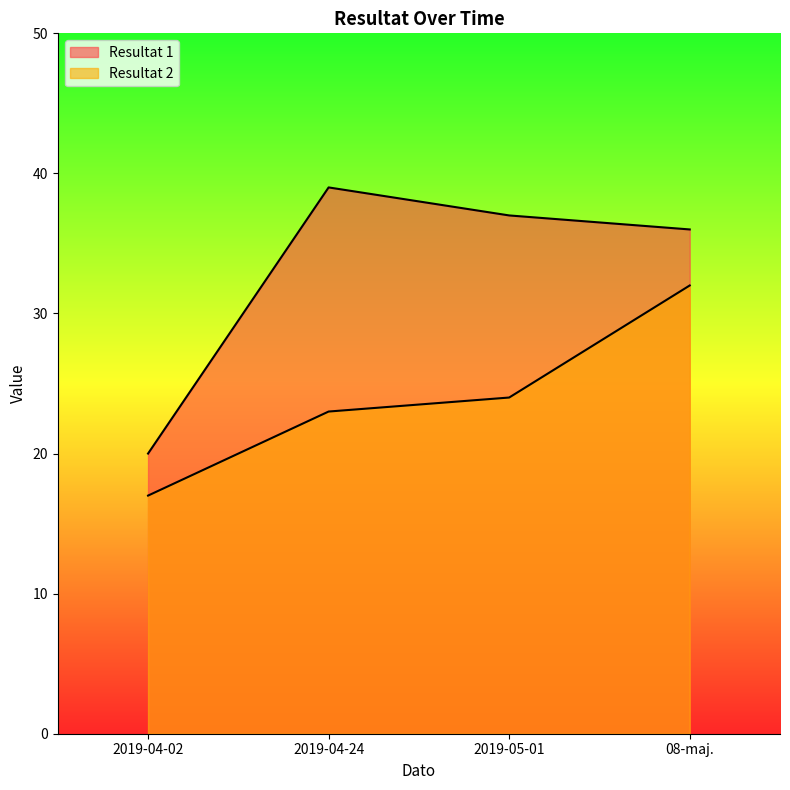

True or false: Resultat 1 and Resultat 2 intersect in this chart.

False